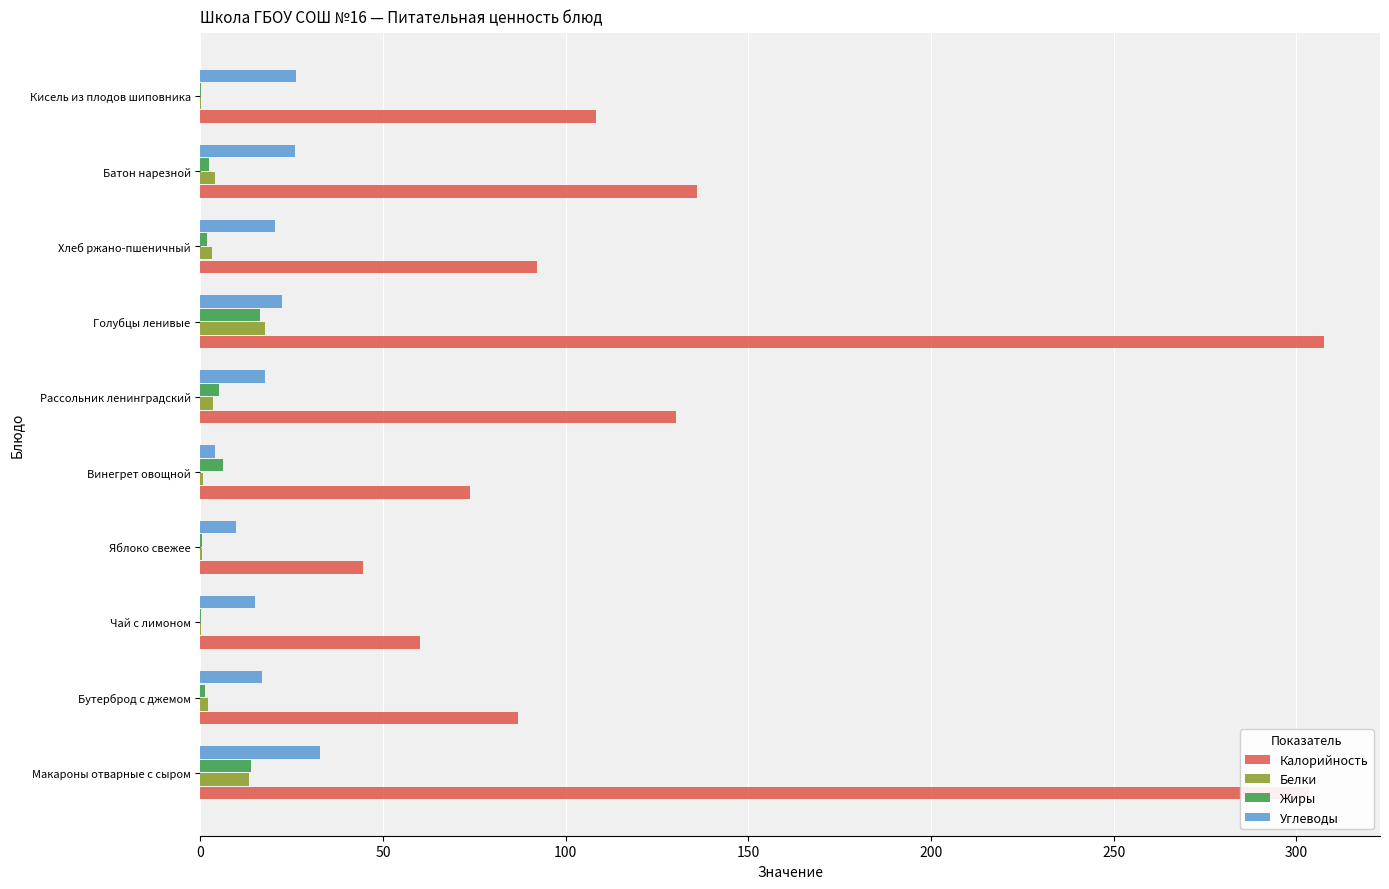

The Белки series shows 23.8 at Макароны отварные с сыром. True or false?

False